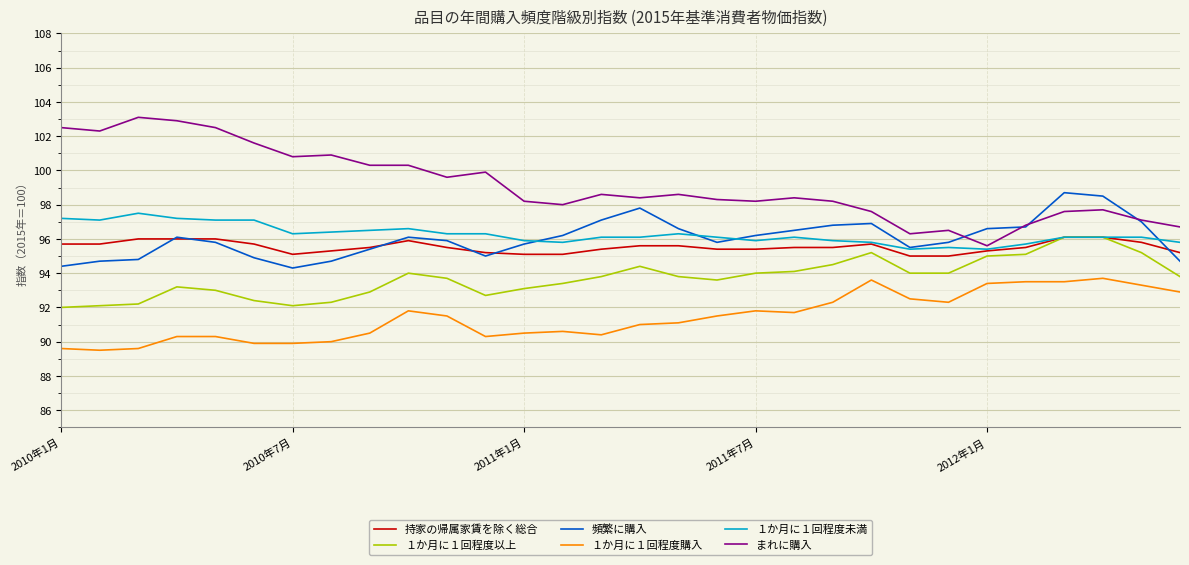

What is the maximum value for １か月に１回程度未満?

97.5